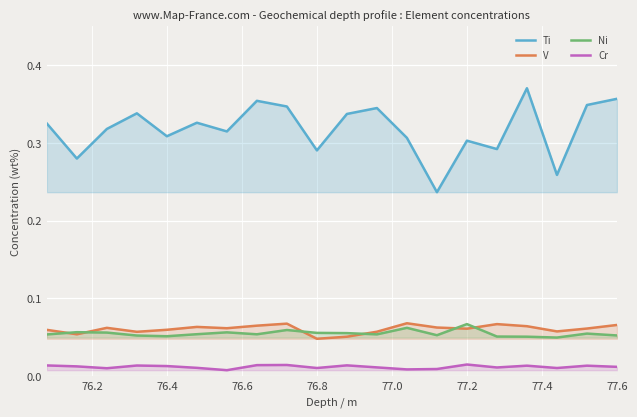

In Ni, how many points are higher than both neighbors (excluding endpoints)?

6